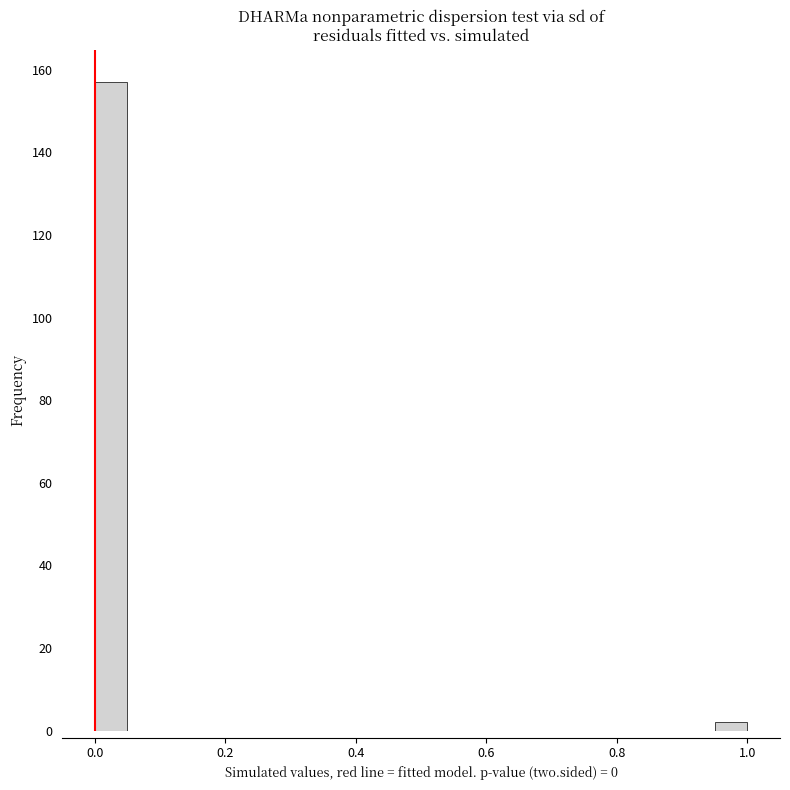

Around what value on the x-axis is the tallest bar? Give the approximate position of its centre, as read against the axis.

0.02